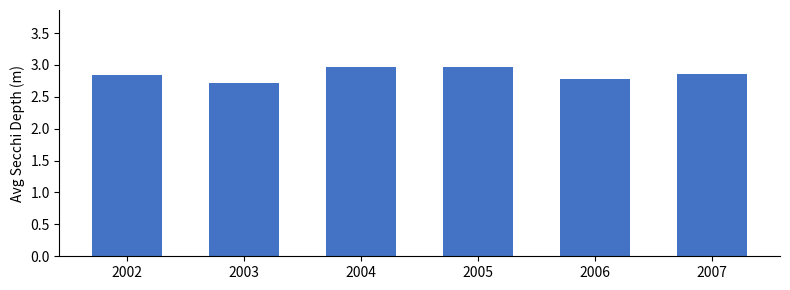

What is the smallest value displayed?

2.7